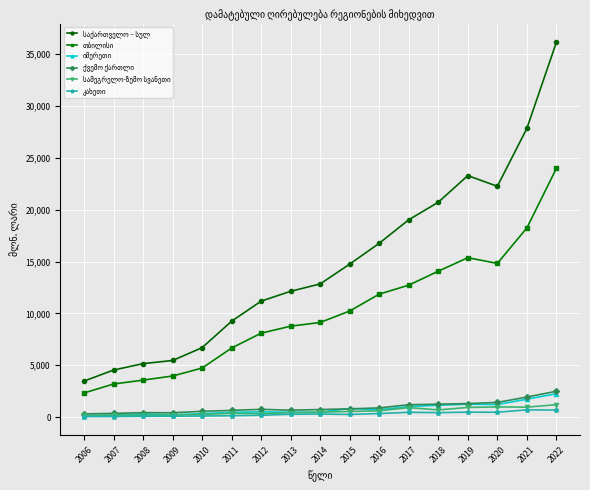

What is the maximum value shown in the chart?

36153.4